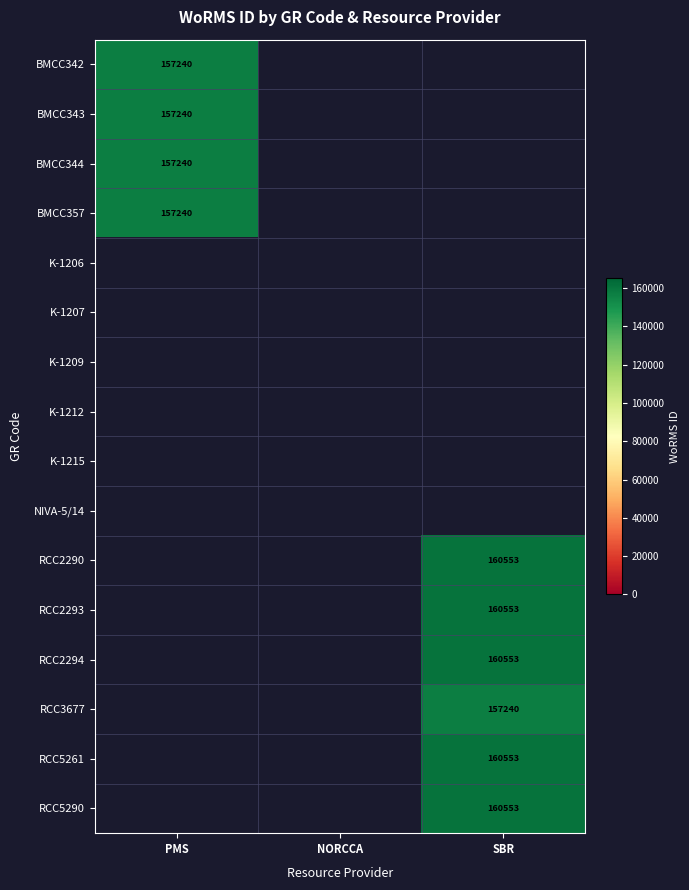

The value of RCC2293 at SBR is 160553. True or false?

True